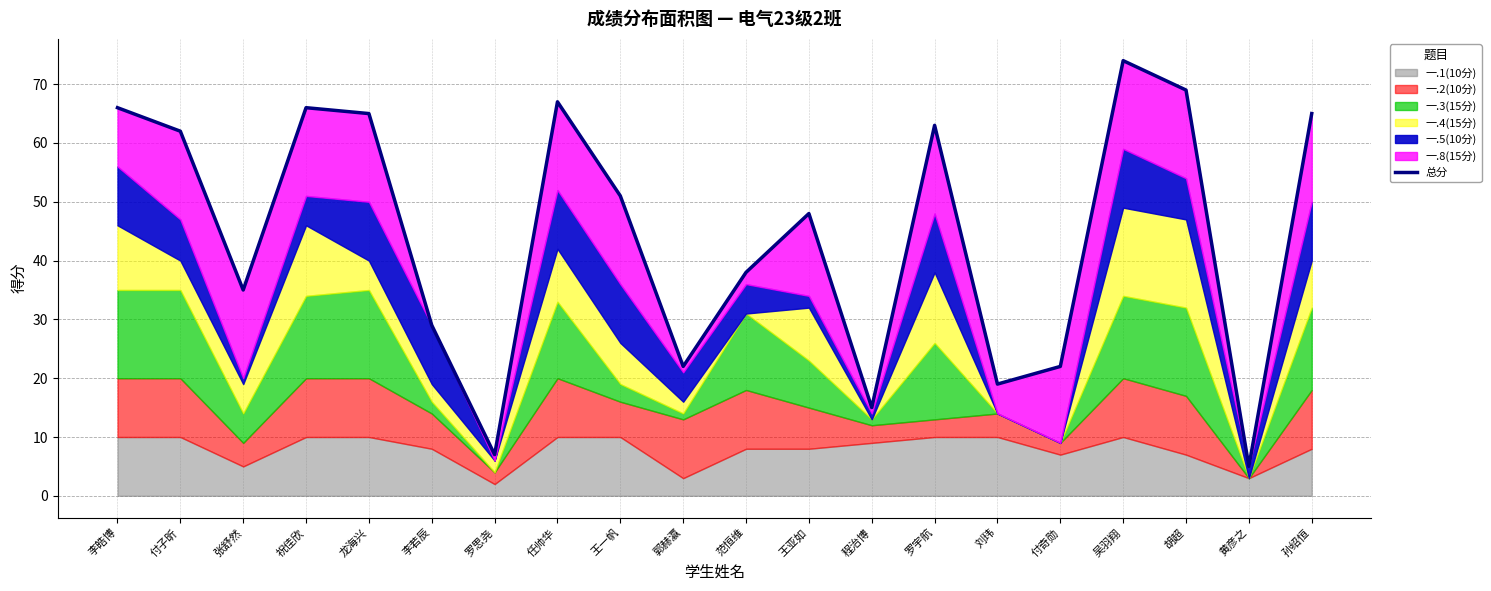

Where is the first local maximum?

祝佳欣